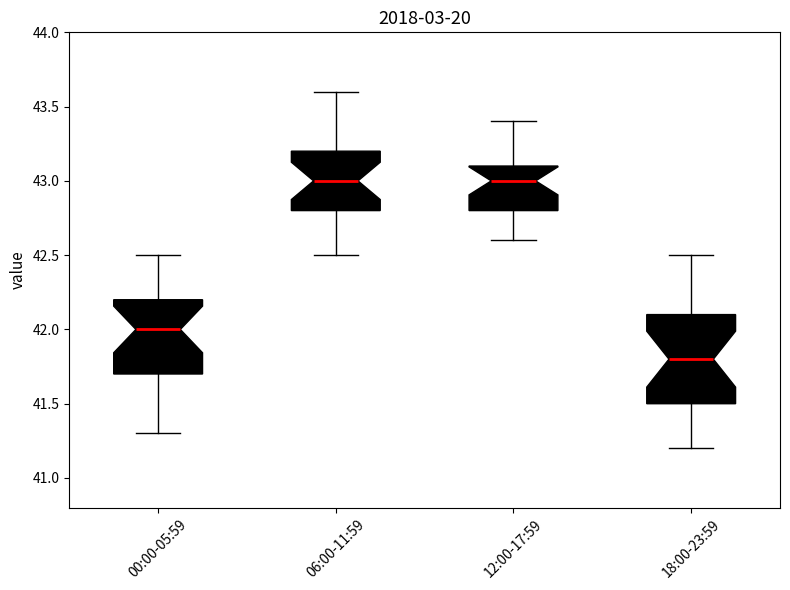

Reading left to right, read every box against the y-axis: the position of its median line, the range the box covers, and the ends of its whiskers. The values are not printed on the chart, so give them approximately, as read against the axis.

00:00-05:59: median 42.0, box 41.7 to 42.2, whiskers 41.3 to 42.5
06:00-11:59: median 43.0, box 42.8 to 43.2, whiskers 42.5 to 43.6
12:00-17:59: median 43.0, box 42.8 to 43.1, whiskers 42.6 to 43.4
18:00-23:59: median 41.8, box 41.5 to 42.1, whiskers 41.2 to 42.5